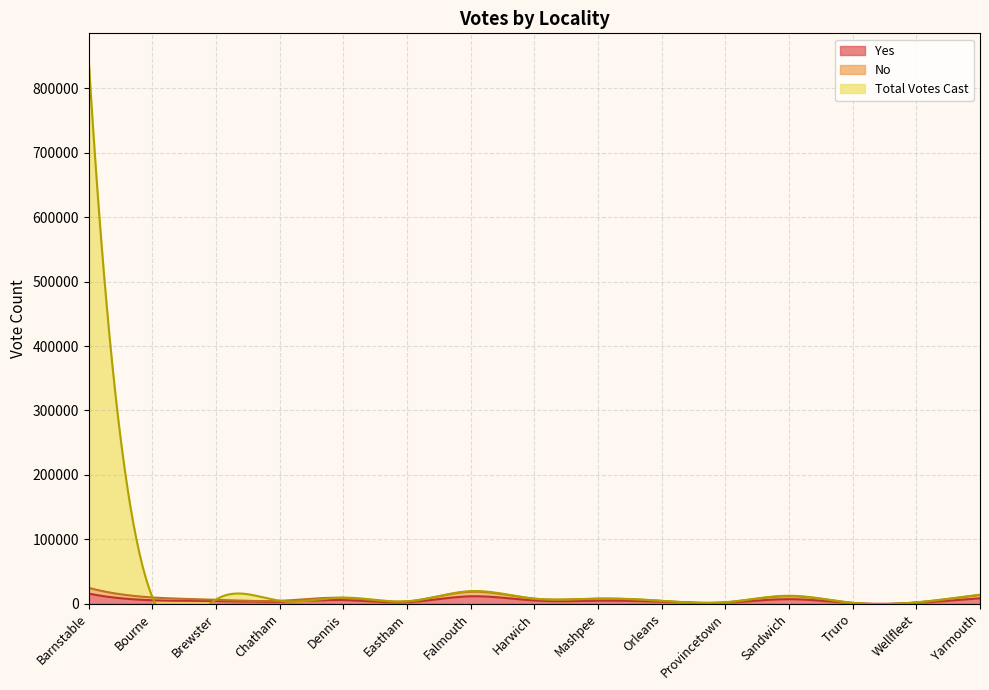

Rank the series by their maximum value, from highest to lowest.

Total Votes Cast, Yes, No